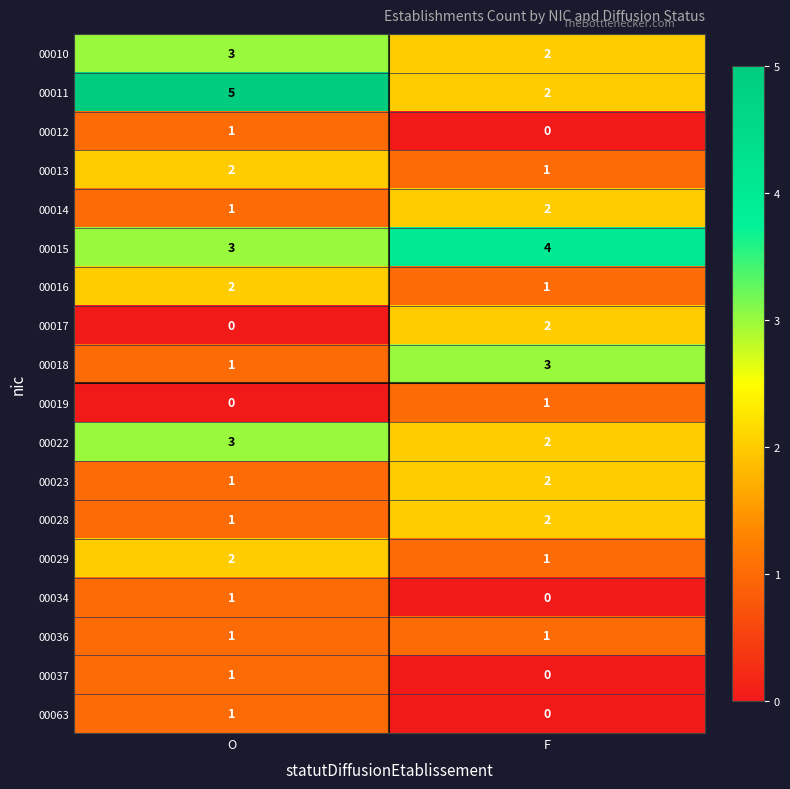

List the labels in order of 00010 value, smallest first.

F, O